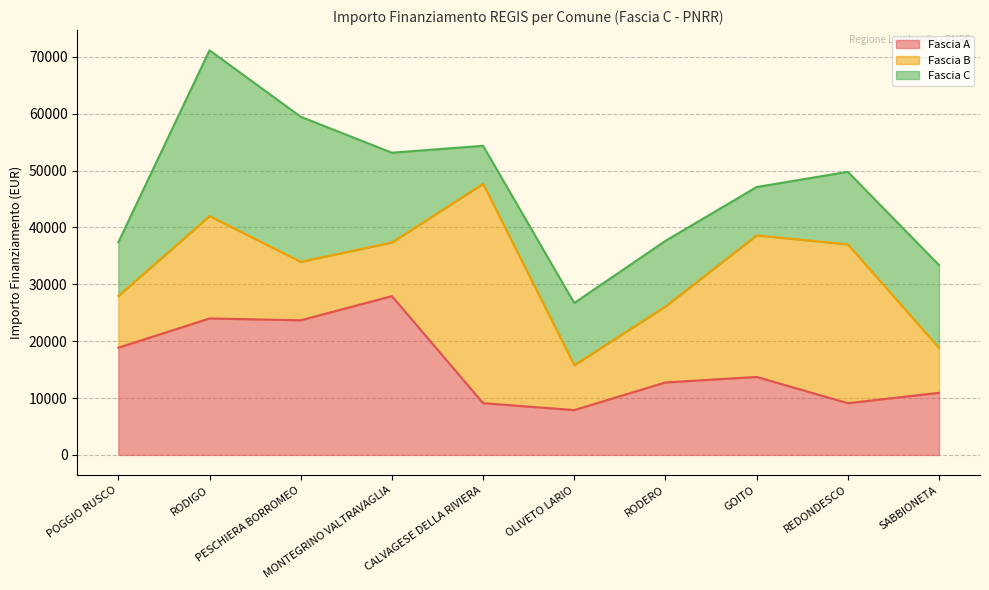

At which label does Fascia A first exceed 13712?

POGGIO RUSCO